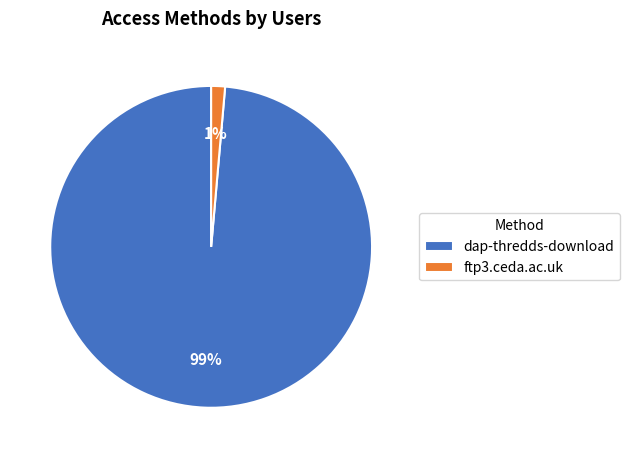

Combined, do dap-thredds-download and ftp3.ceda.ac.uk account for over 50%?

Yes